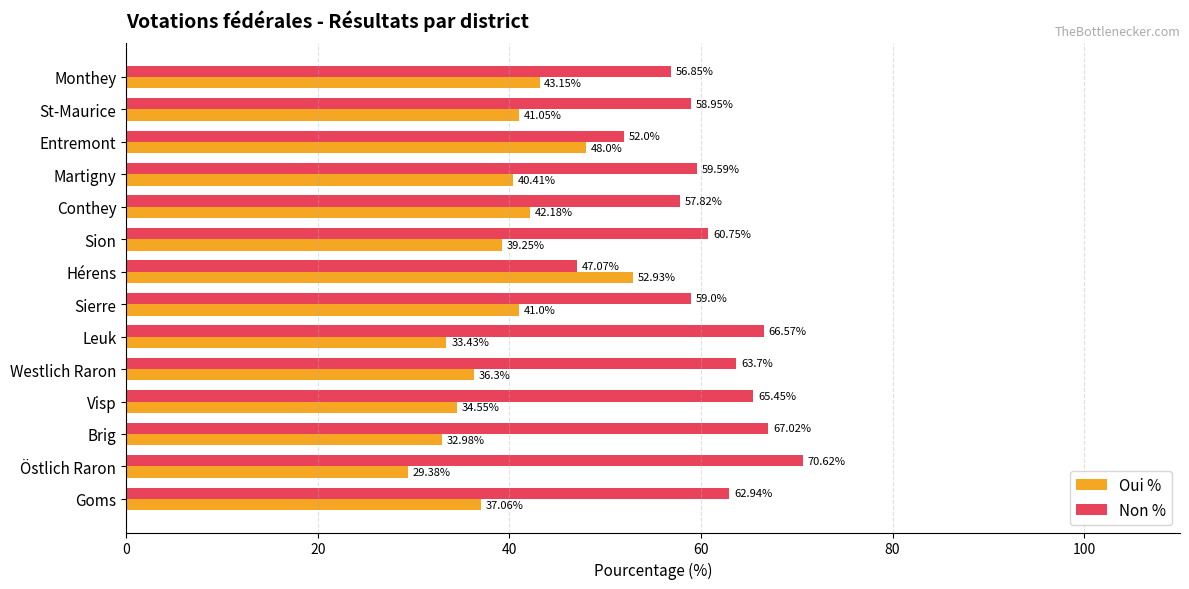

What is the total value across all series at Brig?

100.0